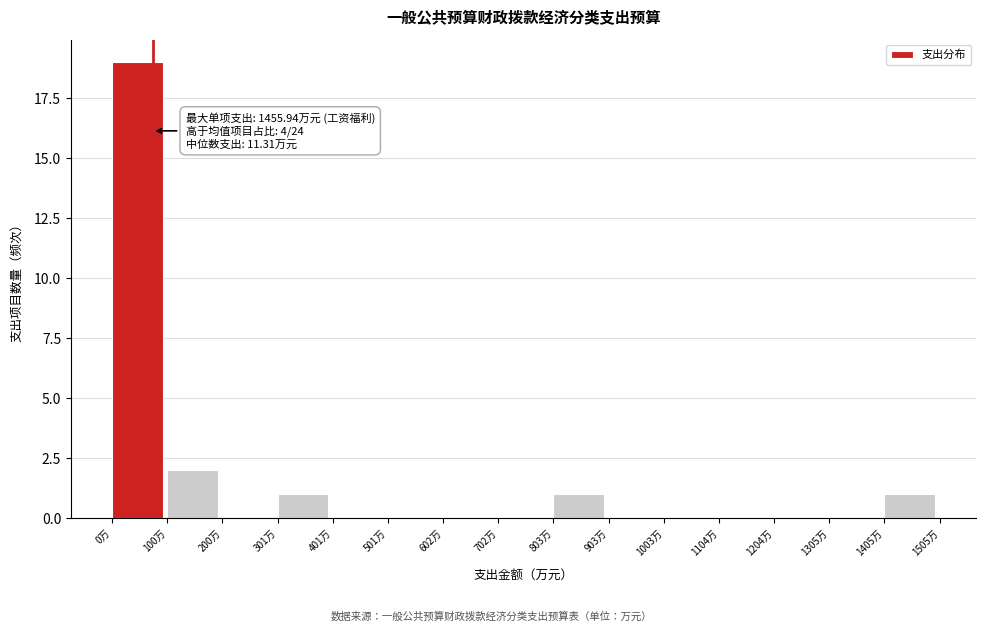

Which range on the x-axis has the tallest bar?

0 to 100